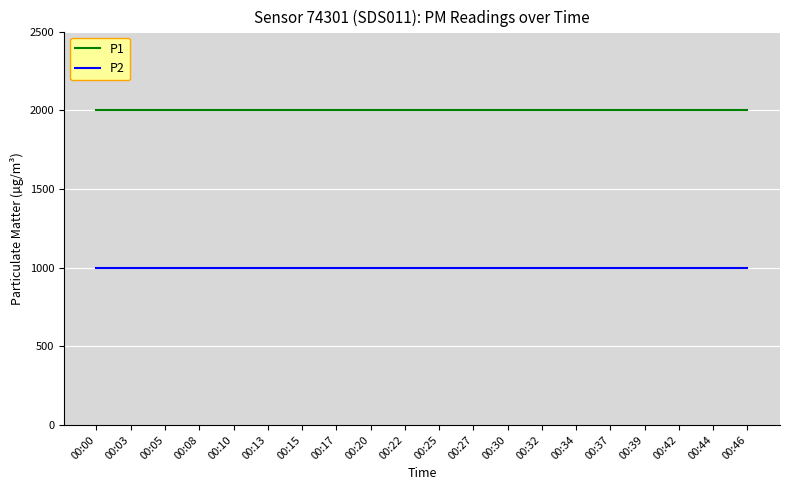

Is this an area chart (filled region under the line)?

No